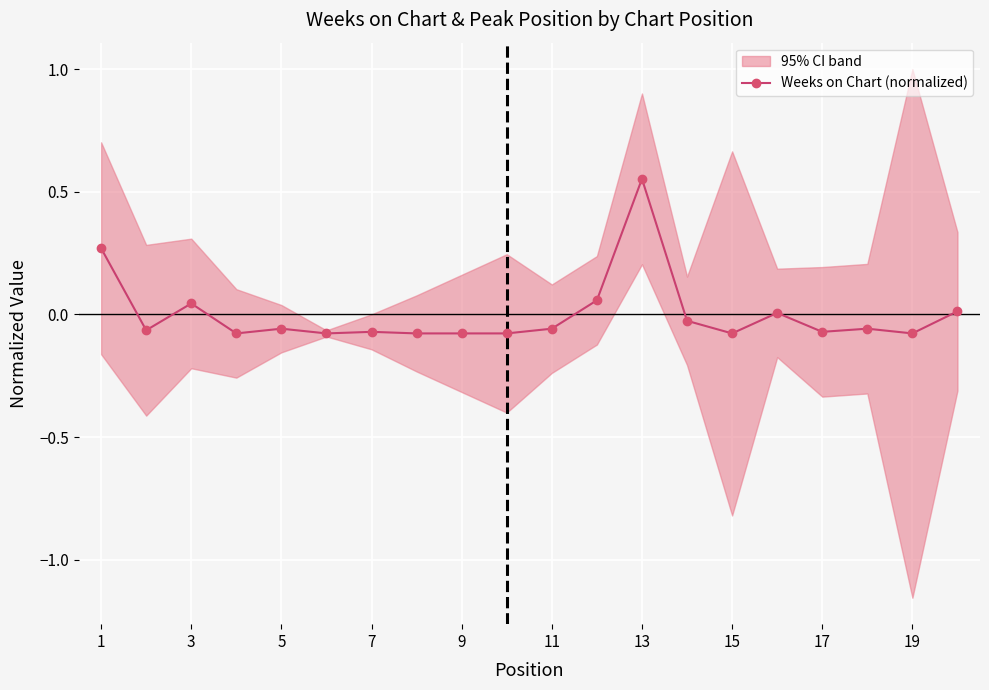

Which category has the highest value in the Weeks on Chart (normalized) series?

13